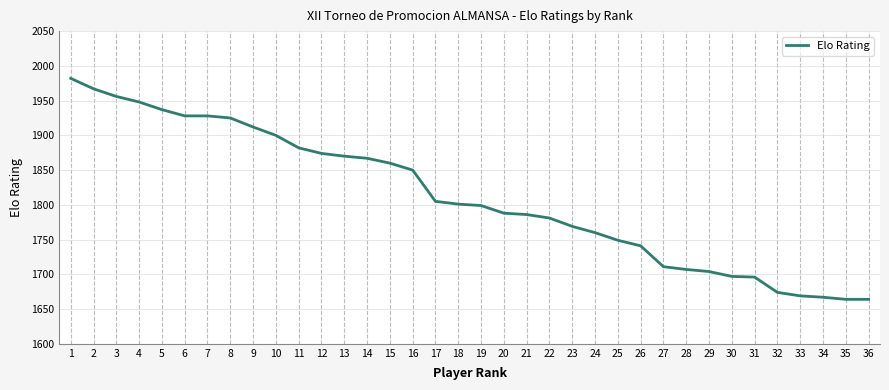

What is the minimum value shown in the chart?

1664